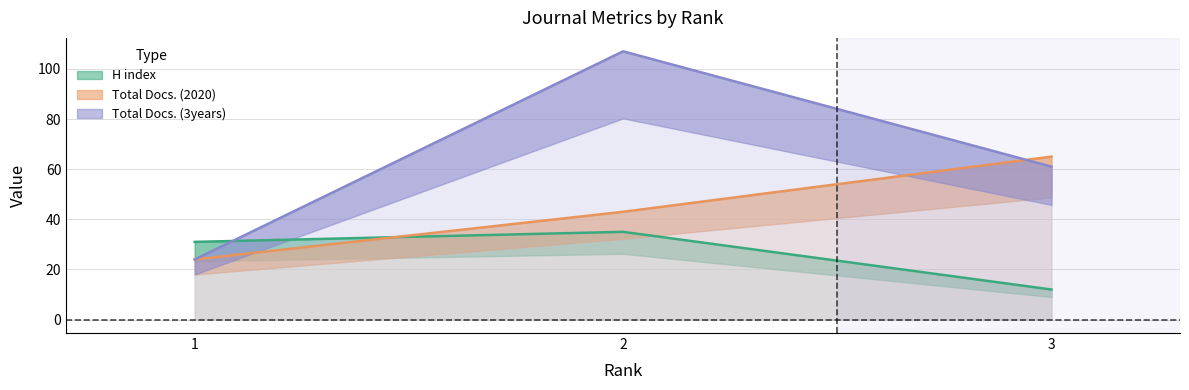

What is the sum of all Total Docs. (2020) values?

132